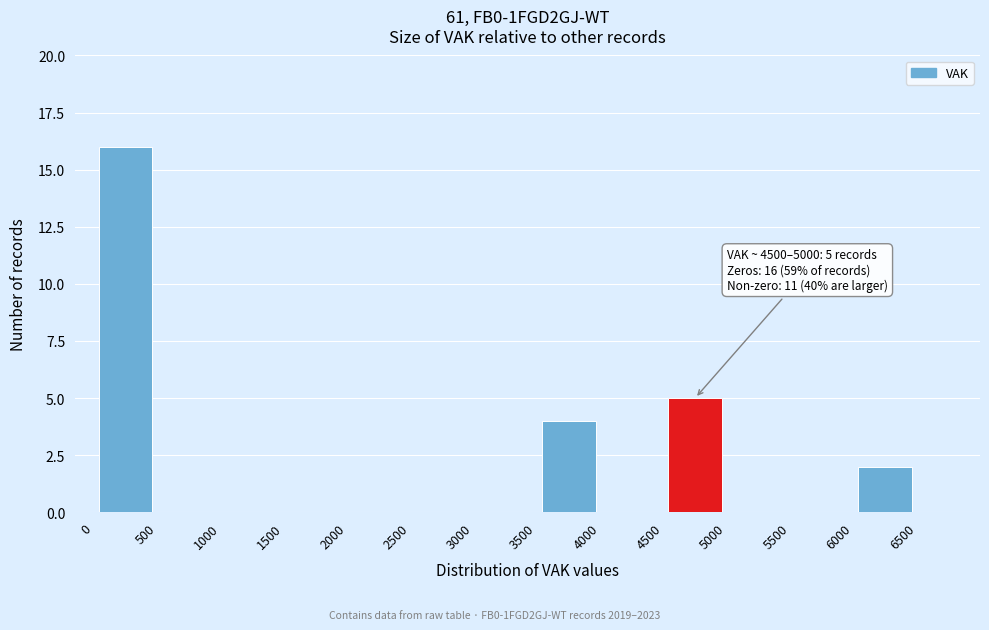

Which range on the x-axis has the tallest bar?

0 to 500